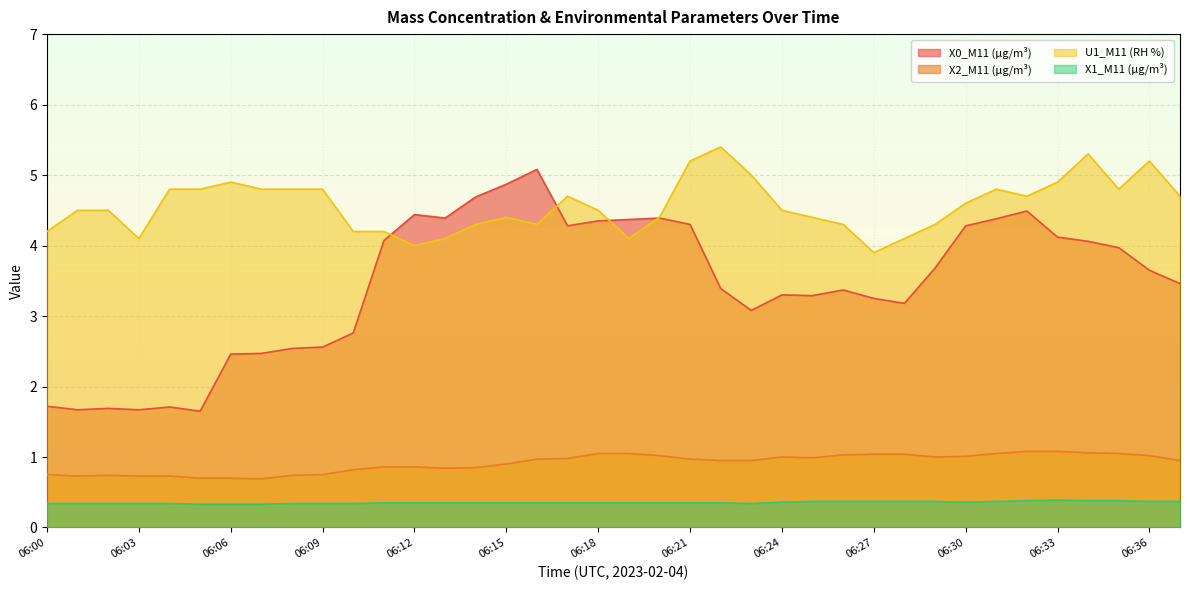

At which label does U1_M11 (RH %) reach its minimum?

06:27